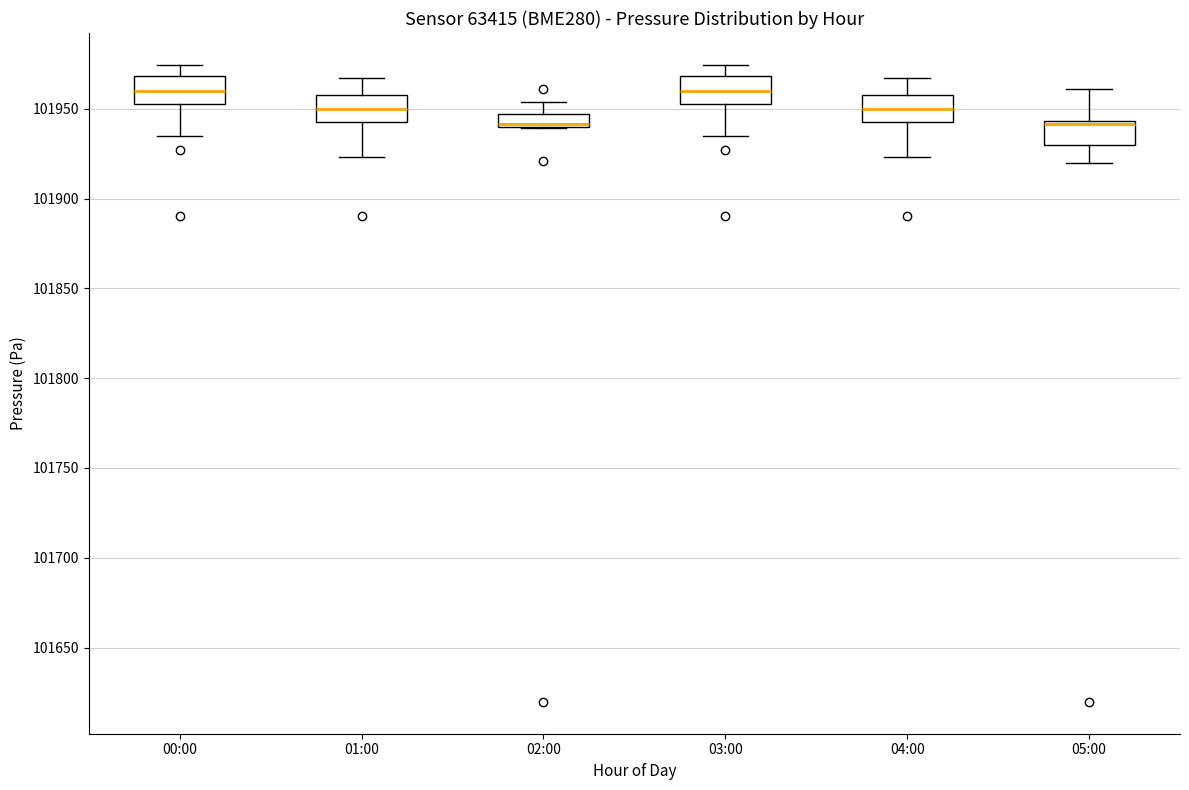

Where does the upper whisker of the box for 01:00 end on the y-axis? The values are not printed on the chart, so give them approximately, as read against the axis.

101965